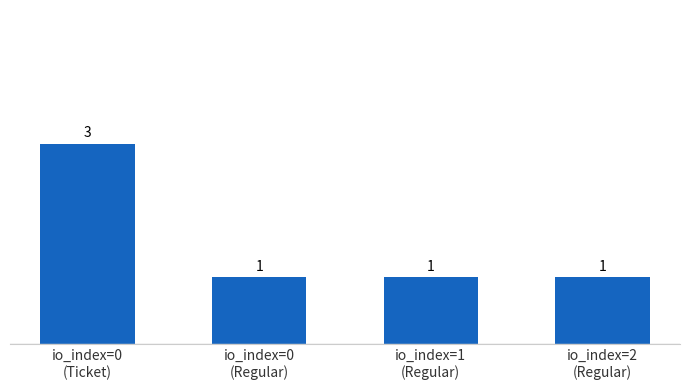

How many data points does each series have?

4